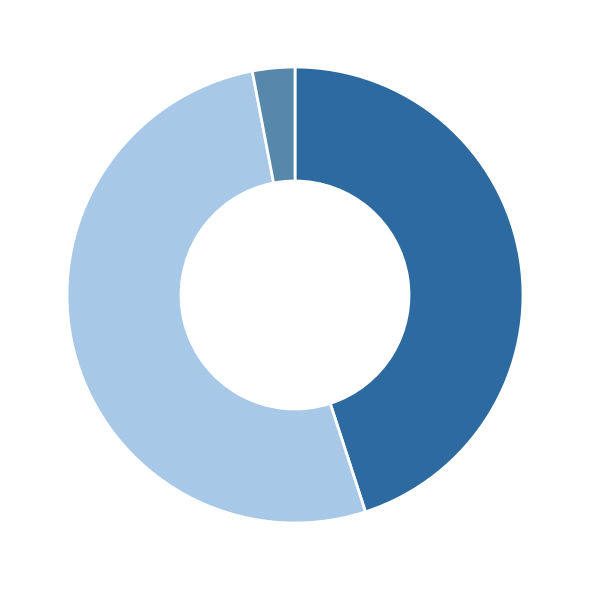

How many slices are in this pie chart?

3